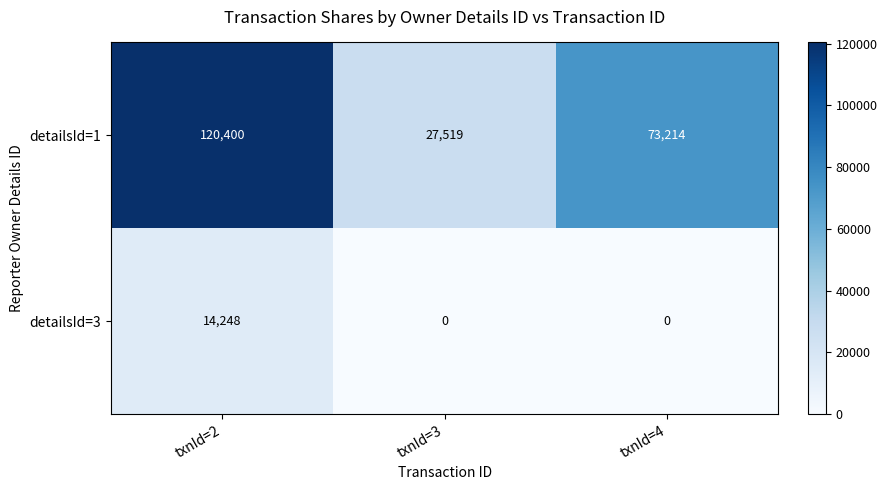

What is the spread (max minus min) of values at txnId=2?

106152